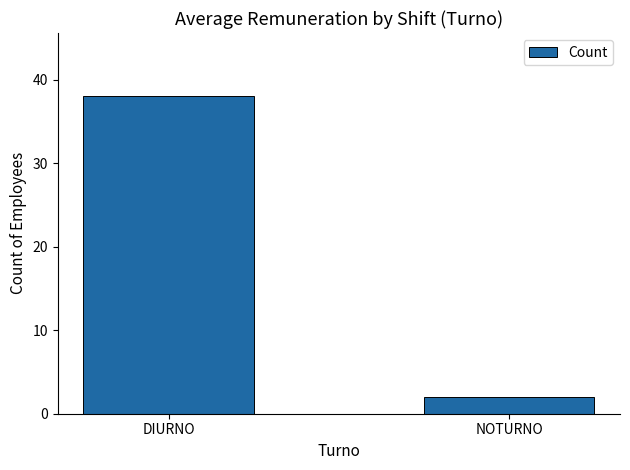

What is the difference between the maximum and minimum values?

36